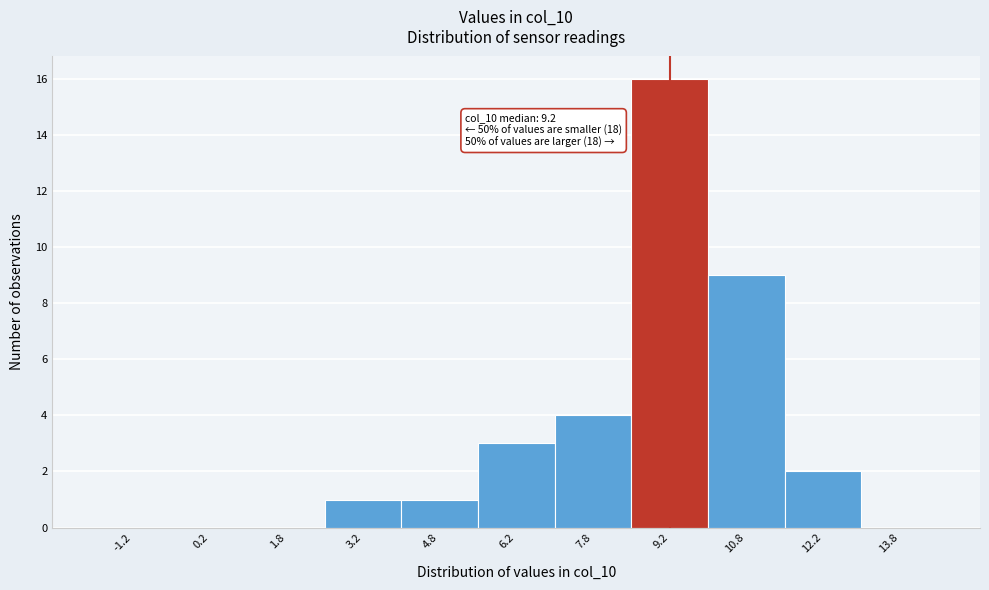

Which range on the x-axis has the tallest bar?

8.5 to 10.0